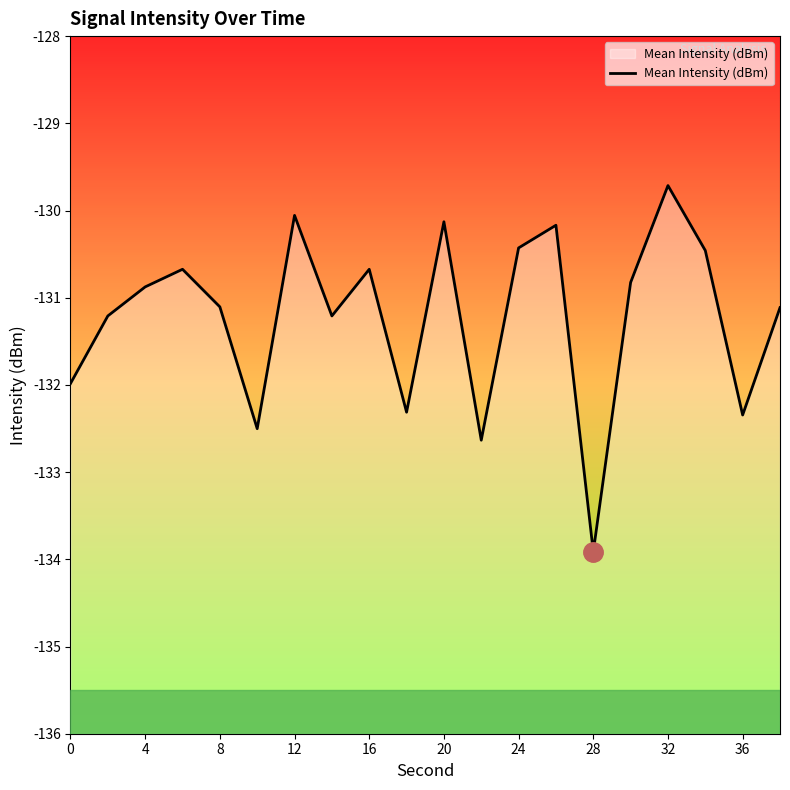

What is the difference between the maximum and minimum values?

4.2